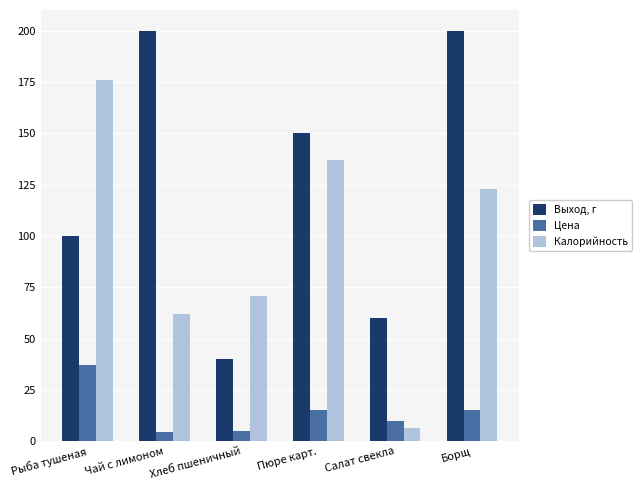

Rank the series at Хлеб пшеничный from lowest to highest value.

Цена, Выход, г, Калорийность